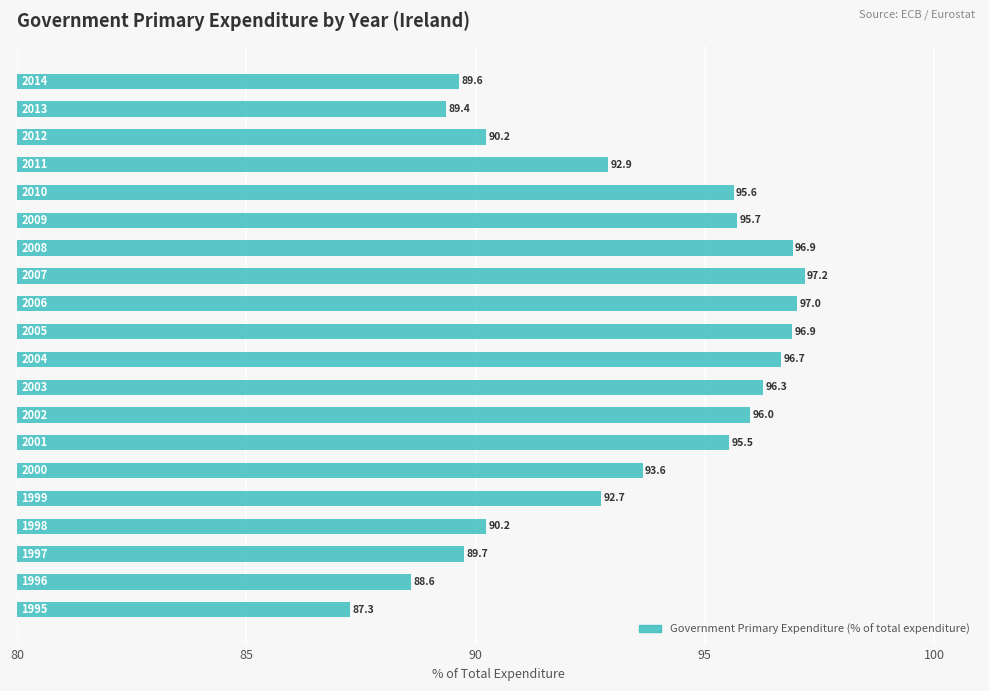

Reading bottom to top, list all the values displayed in this chart.

87.3	88.6	89.7	90.2	92.7	93.6	95.5	96.0	96.3	96.7	96.9	97.0	97.2	96.9	95.7	95.6	92.9	90.2	89.4	89.6